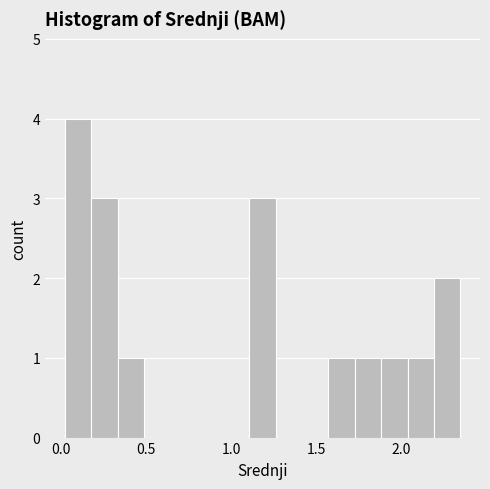

Read against the x-axis, roughly where is the centre of the tallest bar?

0.10